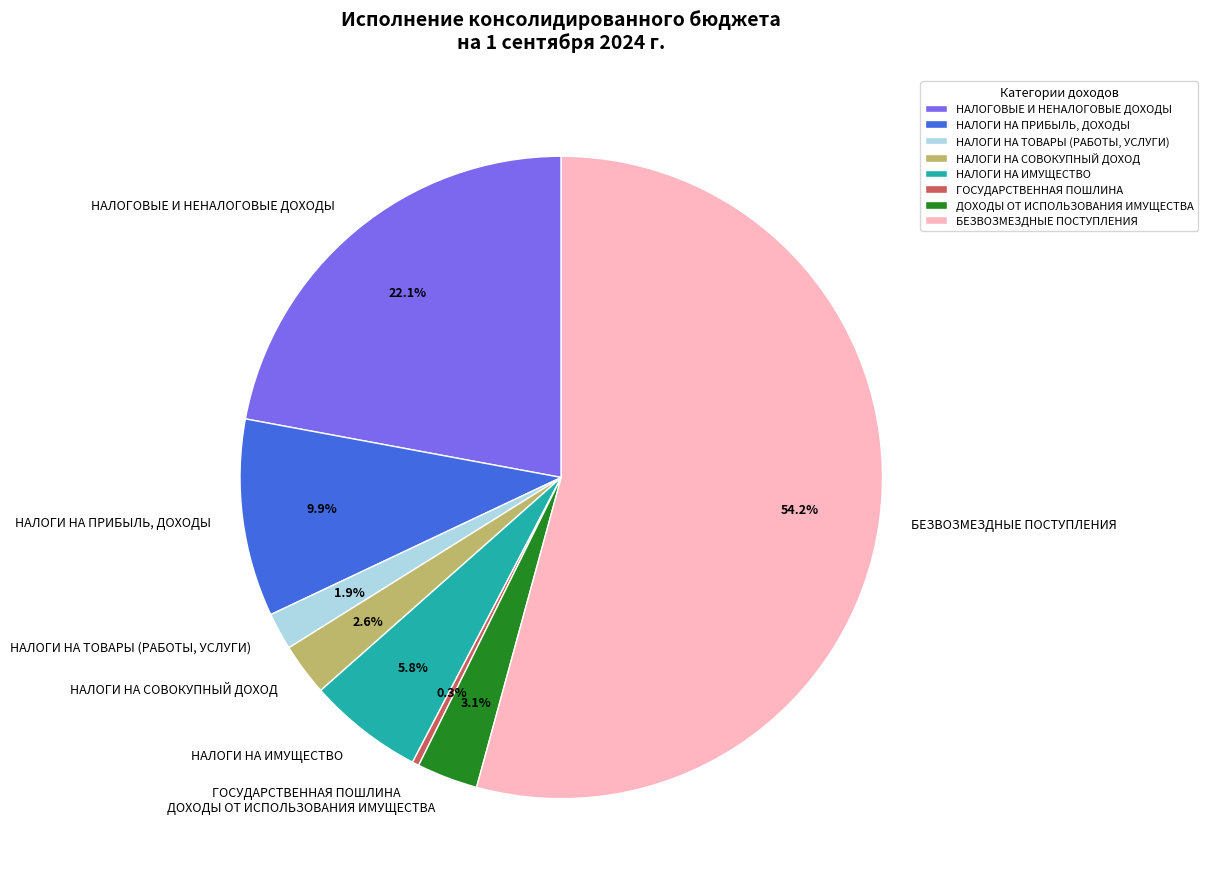

What is the smallest slice in the pie chart?

ГОСУДАРСТВЕННАЯ ПОШЛИНА